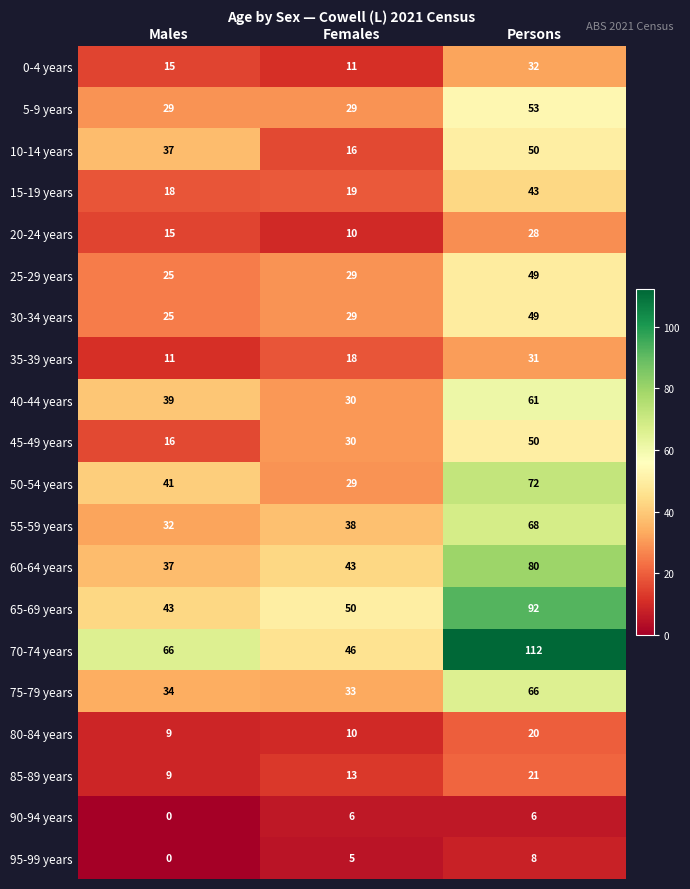

List the labels in order of 65-69 years value, smallest first.

Males, Females, Persons